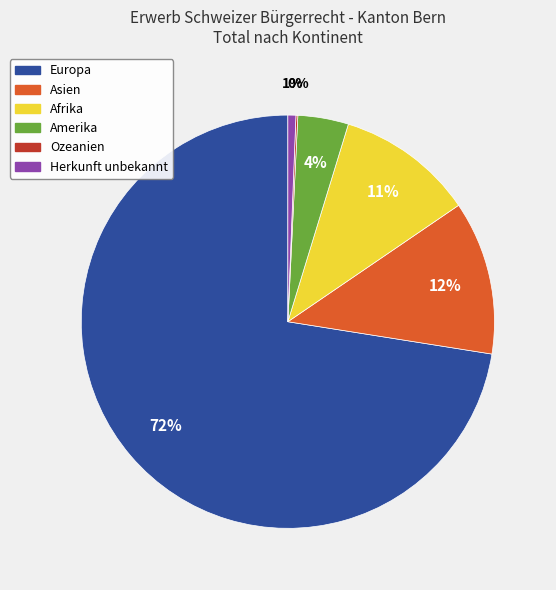

Between Asien and Amerika, which is larger?

Asien